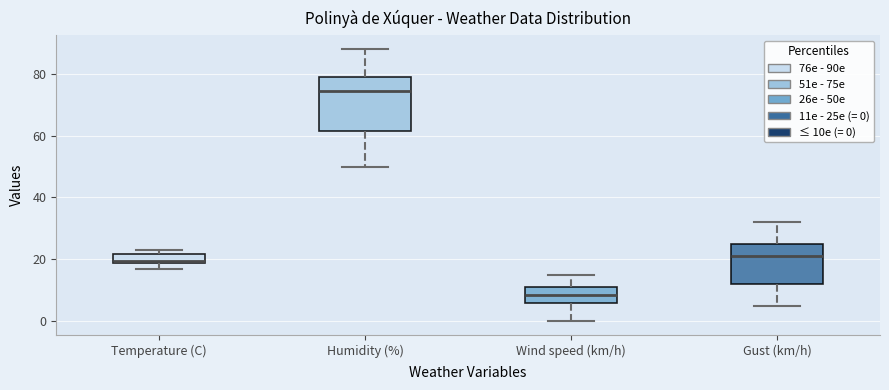

Where does the median line of the box for Wind speed (km/h) sit on the y-axis? The values are not printed on the chart, so give them approximately, as read against the axis.

8